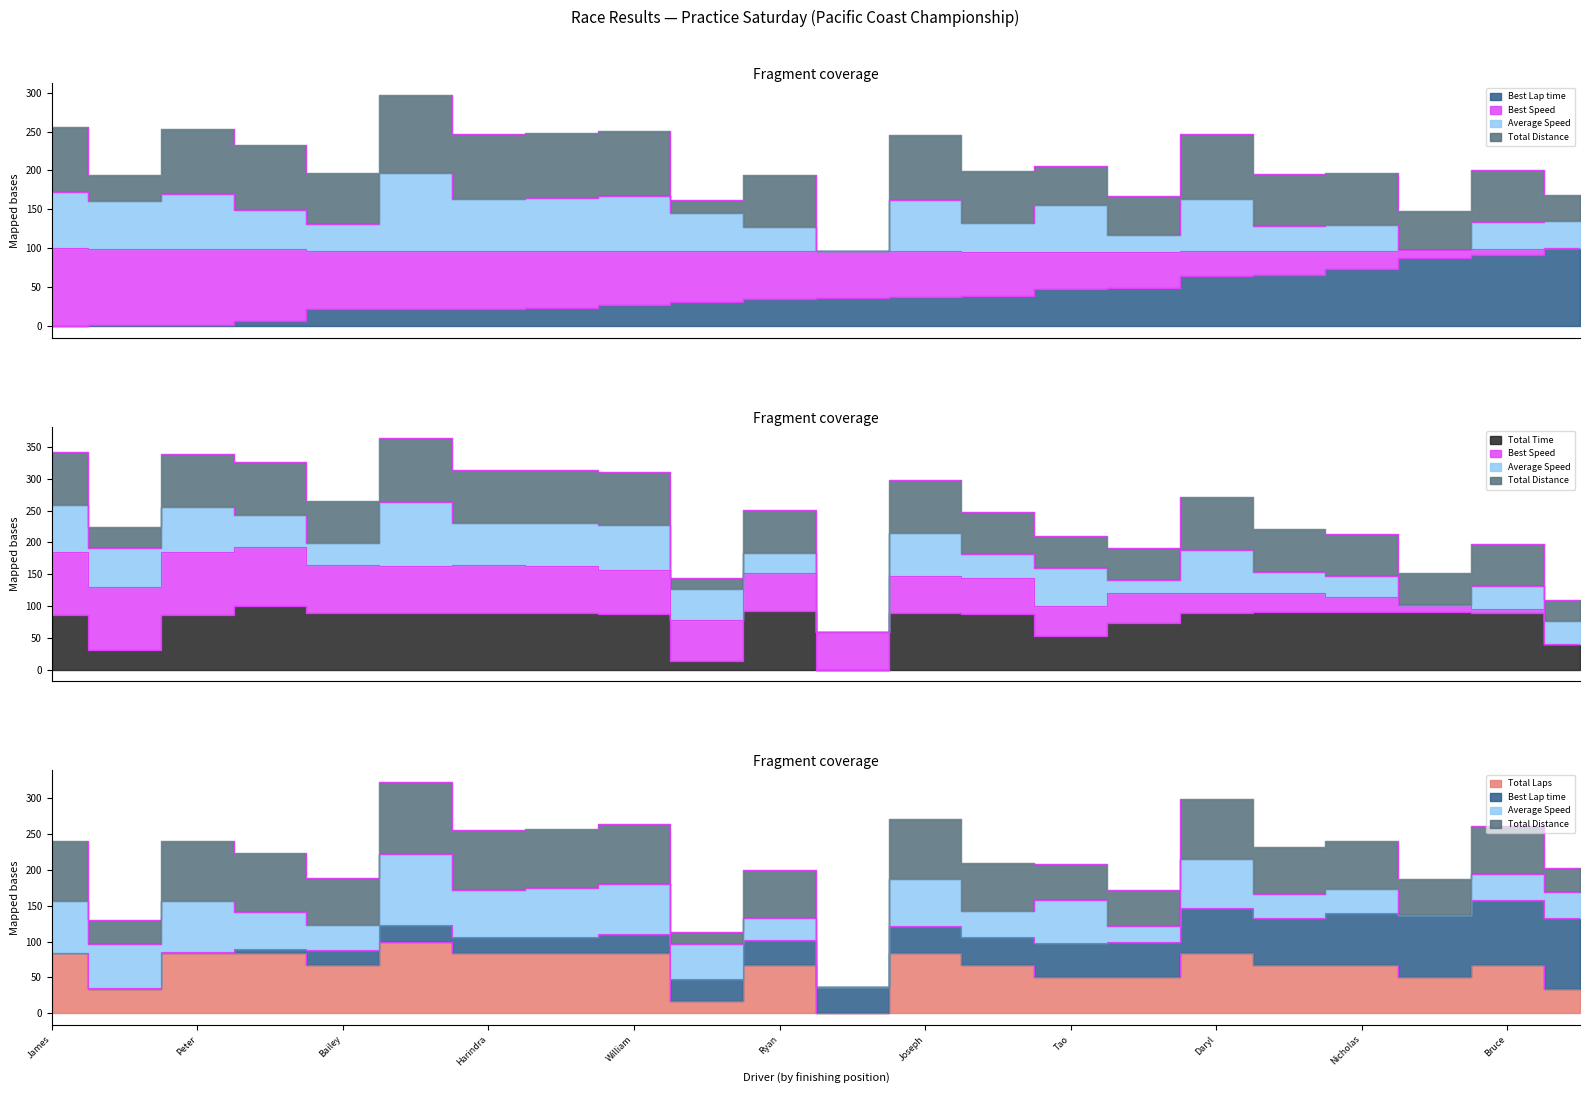

Reading right to left, extract all data points from this chart.

Total Laps: 33.3	66.7	50.0	66.7	66.7	83.3	50.0	50.0	66.7	83.3	0.0	66.7	16.7	83.3	83.3	83.3	100.0	66.7	83.3	83.3	33.3	83.3
Total Time: 40.9	88.5	91.4	90.3	90.4	88.6	73.7	52.3	87.3	89.4	0.0	91.9	13.5	87.1	88.6	89.6	88.7	89.8	100.0	86.8	31.1	85.7
Best Lap time: 100.0	91.5	87.2	73.2	66.1	64.0	49.7	48.4	38.9	37.8	36.5	35.4	31.2	26.9	22.8	22.5	22.4	22.0	6.5	2.0	1.2	0.0
Average Speed: 135.6	134.3	98.2	130.0	129.3	164.0	117.4	155.7	133.1	162.5	96.1	127.1	145.1	166.9	164.8	163.2	197.0	130.7	149.7	170.4	161.2	172.7